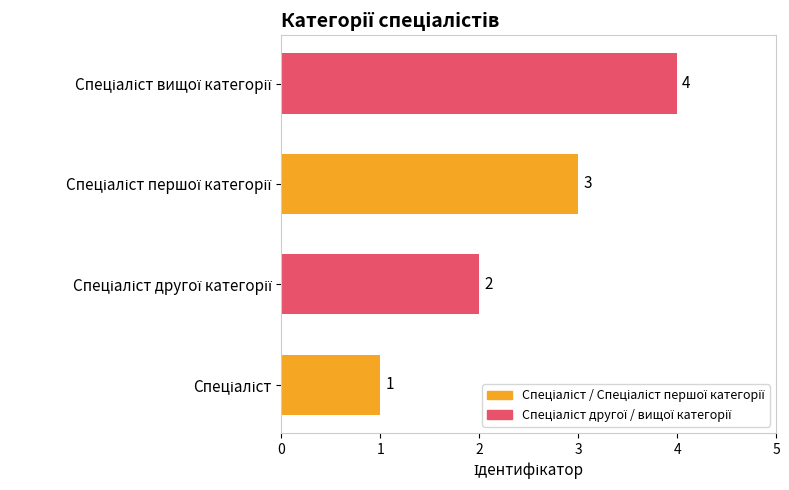

What is the maximum value shown in the chart?

4